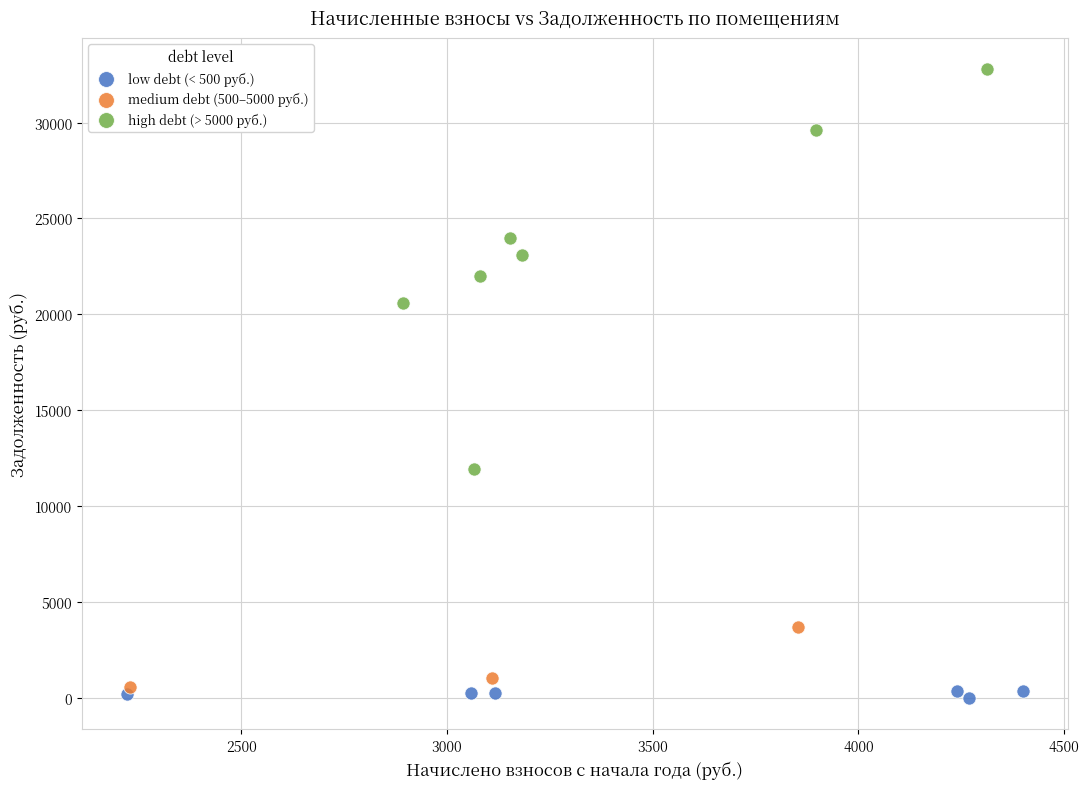

Which series contains the highest Y value?

high debt (> 5000 руб.)